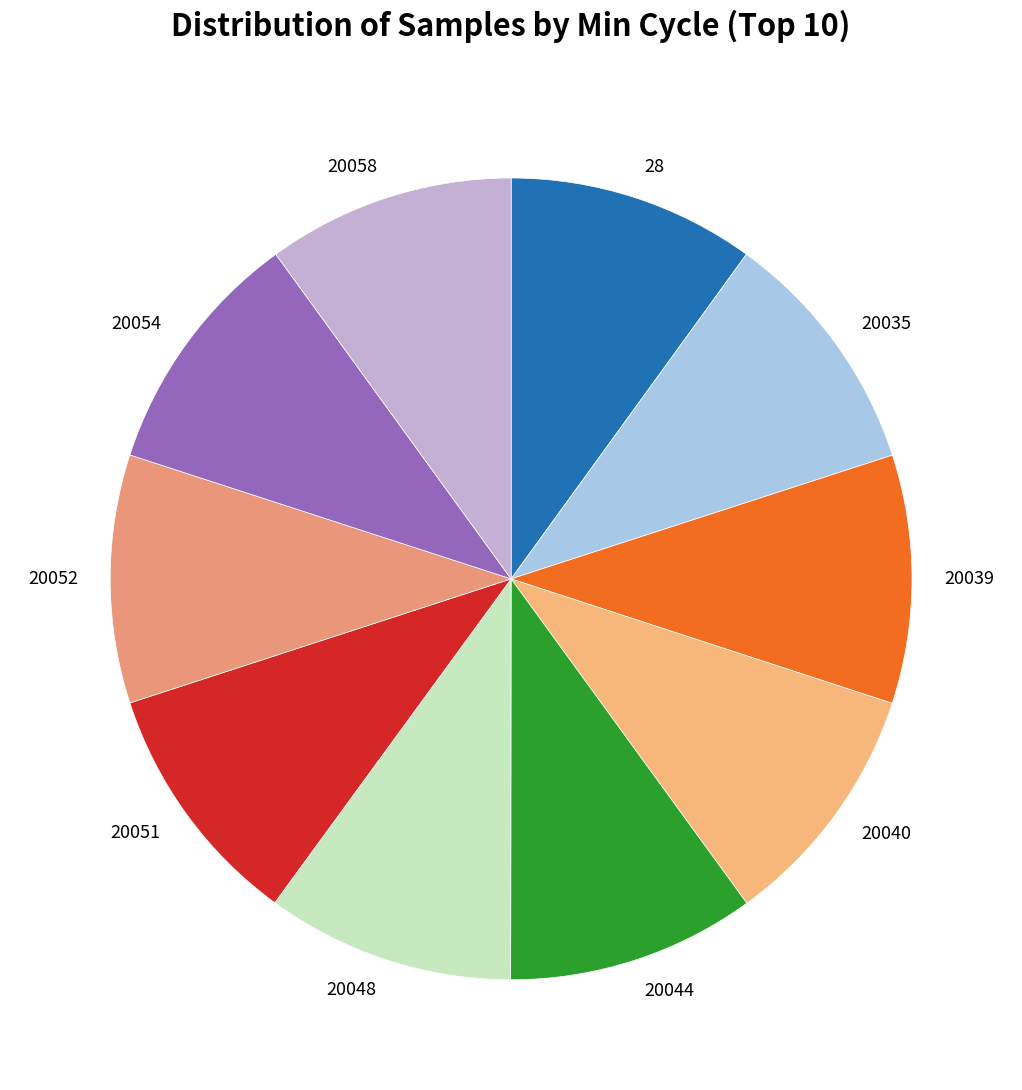

Do 20054 and 20051 together represent more than half of the pie?

No